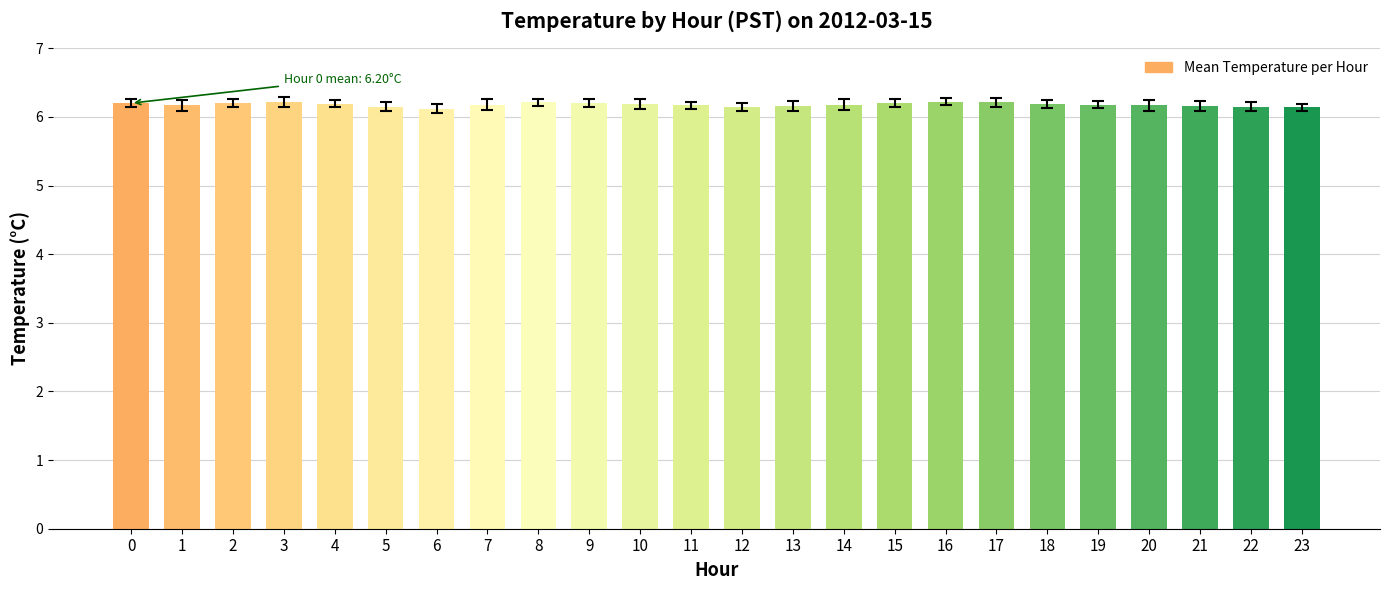

What is the greatest value displayed?

6.2